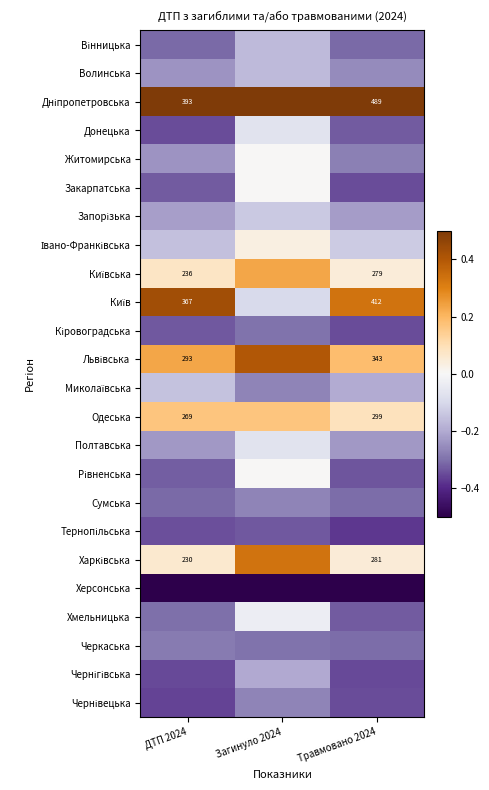

Rank the series by their maximum value, from highest to lowest.

Дніпропетровська, Київ, Львівська, Харківська, Київська, Одеська, Івано-Франківська, Житомирська, Закарпатська, Рівненська, Хмельницька, Донецька, Полтавська, Запорізька, Миколаївська, Вінницька, Волинська, Чернігівська, Сумська, Чернівецька, Черкаська, Кіровоградська, Тернопільська, Херсонська